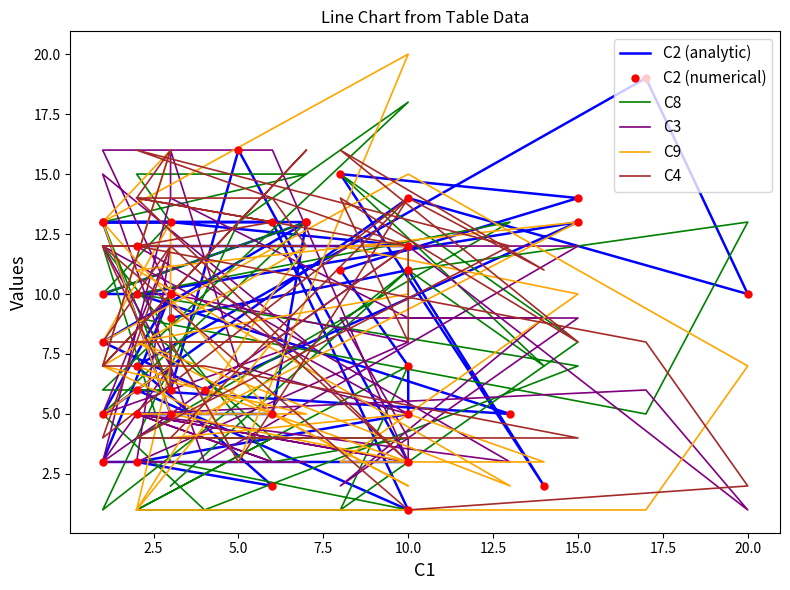

True or false: C3 and C2 (analytic) intersect in this chart.

True